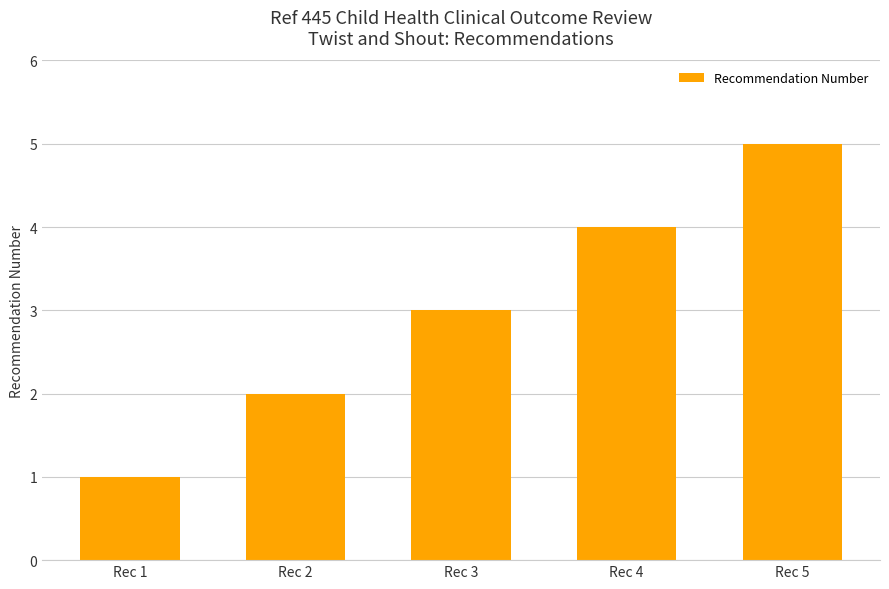

Reading left to right, transcribe all the data shown in this chart.

1	2	3	4	5